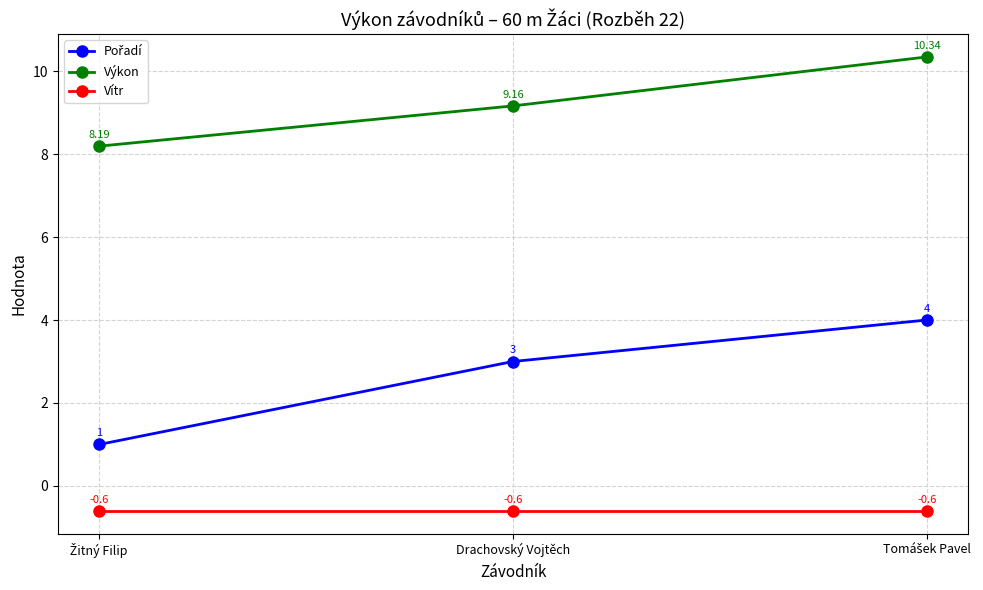

At how many categories does at least one series exceed 4?

3